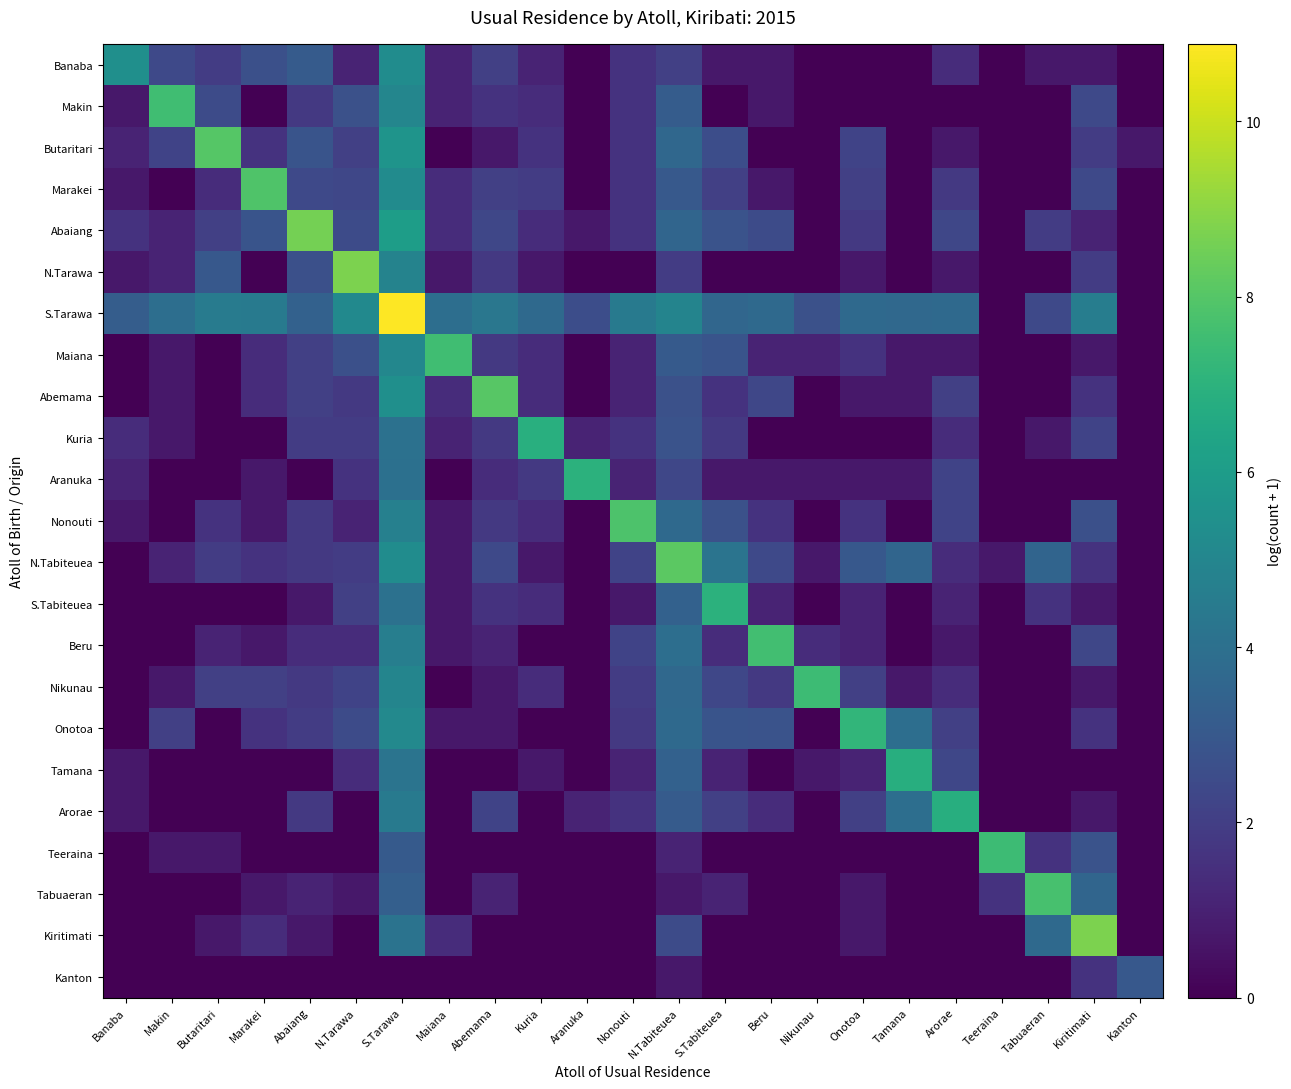

Reading right to left, what are all the values shown in this chart?

Banaba: Kanton=0.0	Kiritimati=0.7	Tabuaeran=0.7	Teeraina=0.0	Arorae=1.4	Tamana=0.0	Onotoa=0.0	Nikunau=0.0	Beru=0.7	S.Tabiteuea=0.7	N.Tabiteuea=2.1	Nonouti=1.6	Aranuka=0.0	Kuria=1.1	Abemama=2.1	Maiana=1.1	S.Tarawa=5.3	N.Tarawa=1.1	Abaiang=3.1	Marakei=2.6	Butaritari=1.9	Makin=2.4	Banaba=5.4
Makin: Kanton=0.0	Kiritimati=2.4	Tabuaeran=0.0	Teeraina=0.0	Arorae=0.0	Tamana=0.0	Onotoa=0.0	Nikunau=0.0	Beru=0.7	S.Tabiteuea=0.0	N.Tabiteuea=3.2	Nonouti=1.6	Aranuka=0.0	Kuria=1.4	Abemama=1.6	Maiana=1.1	S.Tarawa=5.0	N.Tarawa=2.7	Abaiang=1.8	Marakei=0.0	Butaritari=2.5	Makin=7.6	Banaba=0.7
Butaritari: Kanton=0.7	Kiritimati=1.9	Tabuaeran=0.0	Teeraina=0.0	Arorae=0.7	Tamana=0.0	Onotoa=2.2	Nikunau=0.0	Beru=0.0	S.Tabiteuea=2.6	N.Tabiteuea=3.6	Nonouti=1.6	Aranuka=0.0	Kuria=1.6	Abemama=0.7	Maiana=0.0	S.Tarawa=5.6	N.Tarawa=2.1	Abaiang=2.8	Marakei=1.6	Butaritari=8.0	Makin=2.2	Banaba=1.1
Marakei: Kanton=0.0	Kiritimati=2.4	Tabuaeran=0.0	Teeraina=0.0	Arorae=1.8	Tamana=0.0	Onotoa=2.1	Nikunau=0.0	Beru=0.7	S.Tabiteuea=2.1	N.Tabiteuea=3.0	Nonouti=1.6	Aranuka=0.0	Kuria=1.9	Abemama=2.1	Maiana=1.4	S.Tarawa=5.2	N.Tarawa=2.3	Abaiang=2.4	Marakei=7.9	Butaritari=1.4	Makin=0.0	Banaba=0.7
Abaiang: Kanton=0.0	Kiritimati=1.1	Tabuaeran=1.9	Teeraina=0.0	Arorae=2.3	Tamana=0.0	Onotoa=1.8	Nikunau=0.0	Beru=2.5	S.Tabiteuea=2.8	N.Tabiteuea=3.6	Nonouti=1.6	Aranuka=0.7	Kuria=1.4	Abemama=2.3	Maiana=1.4	S.Tarawa=6.0	N.Tarawa=2.5	Abaiang=8.6	Marakei=2.8	Butaritari=2.1	Makin=1.1	Banaba=1.6
N.Tarawa: Kanton=0.0	Kiritimati=1.9	Tabuaeran=0.0	Teeraina=0.0	Arorae=0.7	Tamana=0.0	Onotoa=0.7	Nikunau=0.0	Beru=0.0	S.Tabiteuea=0.0	N.Tabiteuea=1.9	Nonouti=0.0	Aranuka=0.0	Kuria=0.7	Abemama=1.8	Maiana=0.7	S.Tarawa=4.9	N.Tarawa=8.8	Abaiang=2.6	Marakei=0.0	Butaritari=3.0	Makin=1.1	Banaba=0.7
S.Tarawa: Kanton=0.0	Kiritimati=4.6	Tabuaeran=2.4	Teeraina=0.0	Arorae=3.7	Tamana=3.7	Onotoa=3.7	Nikunau=2.7	Beru=3.7	S.Tabiteuea=3.6	N.Tabiteuea=4.9	Nonouti=4.5	Aranuka=2.6	Kuria=3.7	Abemama=4.3	Maiana=3.9	S.Tarawa=10.9	N.Tarawa=5.2	Abaiang=3.4	Marakei=4.4	Butaritari=4.5	Makin=3.9	Banaba=3.2
Maiana: Kanton=0.0	Kiritimati=0.7	Tabuaeran=0.0	Teeraina=0.0	Arorae=0.7	Tamana=0.7	Onotoa=1.6	Nikunau=1.1	Beru=1.1	S.Tabiteuea=2.8	N.Tabiteuea=3.1	Nonouti=1.1	Aranuka=0.0	Kuria=1.4	Abemama=1.8	Maiana=7.6	S.Tarawa=5.1	N.Tarawa=2.6	Abaiang=2.1	Marakei=1.4	Butaritari=0.0	Makin=0.7	Banaba=0.0
Abemama: Kanton=0.0	Kiritimati=1.6	Tabuaeran=0.0	Teeraina=0.0	Arorae=2.1	Tamana=0.7	Onotoa=0.7	Nikunau=0.0	Beru=2.3	S.Tabiteuea=1.6	N.Tabiteuea=2.7	Nonouti=1.1	Aranuka=0.0	Kuria=1.4	Abemama=8.0	Maiana=1.4	S.Tarawa=5.4	N.Tarawa=1.8	Abaiang=2.1	Marakei=1.4	Butaritari=0.0	Makin=0.7	Banaba=0.0
Kuria: Kanton=0.0	Kiritimati=2.2	Tabuaeran=0.7	Teeraina=0.0	Arorae=1.4	Tamana=0.0	Onotoa=0.0	Nikunau=0.0	Beru=0.0	S.Tabiteuea=1.8	N.Tabiteuea=2.8	Nonouti=1.6	Aranuka=1.1	Kuria=6.9	Abemama=1.8	Maiana=1.1	S.Tarawa=4.0	N.Tarawa=1.9	Abaiang=1.9	Marakei=0.0	Butaritari=0.0	Makin=0.7	Banaba=1.4
Aranuka: Kanton=0.0	Kiritimati=0.0	Tabuaeran=0.0	Teeraina=0.0	Arorae=2.2	Tamana=0.7	Onotoa=0.7	Nikunau=0.7	Beru=0.7	S.Tabiteuea=0.7	N.Tabiteuea=2.3	Nonouti=1.1	Aranuka=7.0	Kuria=1.8	Abemama=1.4	Maiana=0.0	S.Tarawa=4.0	N.Tarawa=1.6	Abaiang=0.0	Marakei=0.7	Butaritari=0.0	Makin=0.0	Banaba=1.1
Nonouti: Kanton=0.0	Kiritimati=2.6	Tabuaeran=0.0	Teeraina=0.0	Arorae=2.2	Tamana=0.0	Onotoa=1.6	Nikunau=0.0	Beru=1.6	S.Tabiteuea=2.7	N.Tabiteuea=3.7	Nonouti=7.9	Aranuka=0.0	Kuria=1.4	Abemama=1.8	Maiana=0.7	S.Tarawa=4.7	N.Tarawa=1.1	Abaiang=1.8	Marakei=0.7	Butaritari=1.6	Makin=0.0	Banaba=0.7
N.Tabiteuea: Kanton=0.0	Kiritimati=1.6	Tabuaeran=3.5	Teeraina=0.7	Arorae=1.4	Tamana=3.6	Onotoa=3.0	Nikunau=0.7	Beru=2.4	S.Tabiteuea=4.2	N.Tabiteuea=8.1	Nonouti=2.2	Aranuka=0.0	Kuria=0.7	Abemama=2.4	Maiana=0.7	S.Tarawa=5.3	N.Tarawa=1.9	Abaiang=1.8	Marakei=1.6	Butaritari=1.9	Makin=1.1	Banaba=0.0
S.Tabiteuea: Kanton=0.0	Kiritimati=0.7	Tabuaeran=1.6	Teeraina=0.0	Arorae=1.1	Tamana=0.0	Onotoa=1.1	Nikunau=0.0	Beru=1.1	S.Tabiteuea=7.0	N.Tabiteuea=3.4	Nonouti=0.7	Aranuka=0.0	Kuria=1.4	Abemama=1.6	Maiana=0.7	S.Tarawa=4.1	N.Tarawa=2.1	Abaiang=0.7	Marakei=0.0	Butaritari=0.0	Makin=0.0	Banaba=0.0
Beru: Kanton=0.0	Kiritimati=2.3	Tabuaeran=0.0	Teeraina=0.0	Arorae=0.7	Tamana=0.0	Onotoa=1.1	Nikunau=1.4	Beru=7.6	S.Tabiteuea=1.4	N.Tabiteuea=3.9	Nonouti=2.2	Aranuka=0.0	Kuria=0.0	Abemama=1.1	Maiana=0.7	S.Tarawa=4.7	N.Tarawa=1.4	Abaiang=1.4	Marakei=0.7	Butaritari=1.1	Makin=0.0	Banaba=0.0
Nikunau: Kanton=0.0	Kiritimati=0.7	Tabuaeran=0.0	Teeraina=0.0	Arorae=1.4	Tamana=0.7	Onotoa=2.1	Nikunau=7.5	Beru=1.8	S.Tabiteuea=2.3	N.Tabiteuea=3.7	Nonouti=1.9	Aranuka=0.0	Kuria=1.4	Abemama=0.7	Maiana=0.0	S.Tarawa=4.9	N.Tarawa=2.2	Abaiang=1.8	Marakei=2.1	Butaritari=2.1	Makin=0.7	Banaba=0.0
Onotoa: Kanton=0.0	Kiritimati=1.6	Tabuaeran=0.0	Teeraina=0.0	Arorae=2.1	Tamana=3.9	Onotoa=7.2	Nikunau=0.0	Beru=2.8	S.Tabiteuea=2.8	N.Tabiteuea=3.7	Nonouti=1.8	Aranuka=0.0	Kuria=0.0	Abemama=0.7	Maiana=0.7	S.Tarawa=5.1	N.Tarawa=2.5	Abaiang=1.9	Marakei=1.6	Butaritari=0.0	Makin=2.1	Banaba=0.0
Tamana: Kanton=0.0	Kiritimati=0.0	Tabuaeran=0.0	Teeraina=0.0	Arorae=2.3	Tamana=6.8	Onotoa=1.1	Nikunau=0.7	Beru=0.0	S.Tabiteuea=1.1	N.Tabiteuea=3.4	Nonouti=1.1	Aranuka=0.0	Kuria=0.7	Abemama=0.0	Maiana=0.0	S.Tarawa=4.2	N.Tarawa=1.4	Abaiang=0.0	Marakei=0.0	Butaritari=0.0	Makin=0.0	Banaba=0.7
Arorae: Kanton=0.0	Kiritimati=0.7	Tabuaeran=0.0	Teeraina=0.0	Arorae=6.8	Tamana=3.9	Onotoa=2.1	Nikunau=0.0	Beru=1.4	S.Tabiteuea=2.1	N.Tabiteuea=3.1	Nonouti=1.6	Aranuka=1.1	Kuria=0.0	Abemama=2.2	Maiana=0.0	S.Tarawa=4.5	N.Tarawa=0.0	Abaiang=1.8	Marakei=0.0	Butaritari=0.0	Makin=0.0	Banaba=0.7
Teeraina: Kanton=0.0	Kiritimati=2.8	Tabuaeran=1.6	Teeraina=7.4	Arorae=0.0	Tamana=0.0	Onotoa=0.0	Nikunau=0.0	Beru=0.0	S.Tabiteuea=0.0	N.Tabiteuea=1.1	Nonouti=0.0	Aranuka=0.0	Kuria=0.0	Abemama=0.0	Maiana=0.0	S.Tarawa=3.1	N.Tarawa=0.0	Abaiang=0.0	Marakei=0.0	Butaritari=0.7	Makin=0.7	Banaba=0.0
Tabuaeran: Kanton=0.0	Kiritimati=3.6	Tabuaeran=7.7	Teeraina=1.6	Arorae=0.0	Tamana=0.0	Onotoa=0.7	Nikunau=0.0	Beru=0.0	S.Tabiteuea=1.1	N.Tabiteuea=0.7	Nonouti=0.0	Aranuka=0.0	Kuria=0.0	Abemama=1.1	Maiana=0.0	S.Tarawa=3.3	N.Tarawa=0.7	Abaiang=1.1	Marakei=0.7	Butaritari=0.0	Makin=0.0	Banaba=0.0
Kiritimati: Kanton=0.0	Kiritimati=8.7	Tabuaeran=3.7	Teeraina=0.0	Arorae=0.0	Tamana=0.0	Onotoa=0.7	Nikunau=0.0	Beru=0.0	S.Tabiteuea=0.0	N.Tabiteuea=2.5	Nonouti=0.0	Aranuka=0.0	Kuria=0.0	Abemama=0.0	Maiana=1.4	S.Tarawa=4.2	N.Tarawa=0.0	Abaiang=0.7	Marakei=1.4	Butaritari=0.7	Makin=0.0	Banaba=0.0
Kanton: Kanton=3.0	Kiritimati=1.6	Tabuaeran=0.0	Teeraina=0.0	Arorae=0.0	Tamana=0.0	Onotoa=0.0	Nikunau=0.0	Beru=0.0	S.Tabiteuea=0.0	N.Tabiteuea=0.7	Nonouti=0.0	Aranuka=0.0	Kuria=0.0	Abemama=0.0	Maiana=0.0	S.Tarawa=0.0	N.Tarawa=0.0	Abaiang=0.0	Marakei=0.0	Butaritari=0.0	Makin=0.0	Banaba=0.0